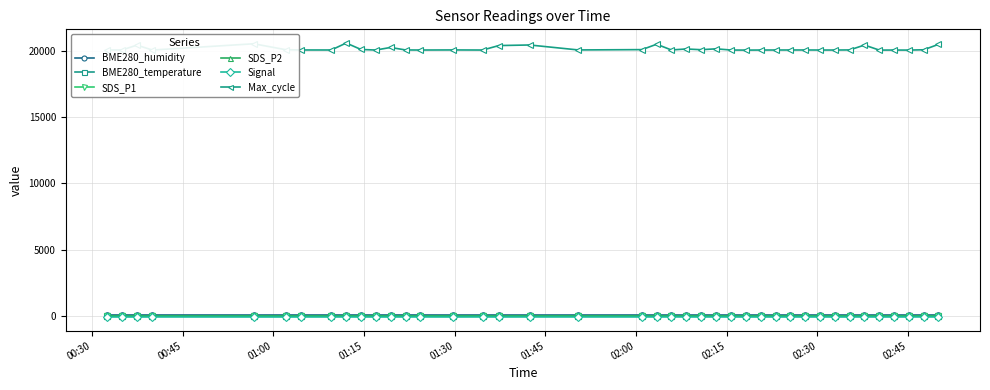

What is the value of the Max_cycle point at the 23rd from the left?

20133.0